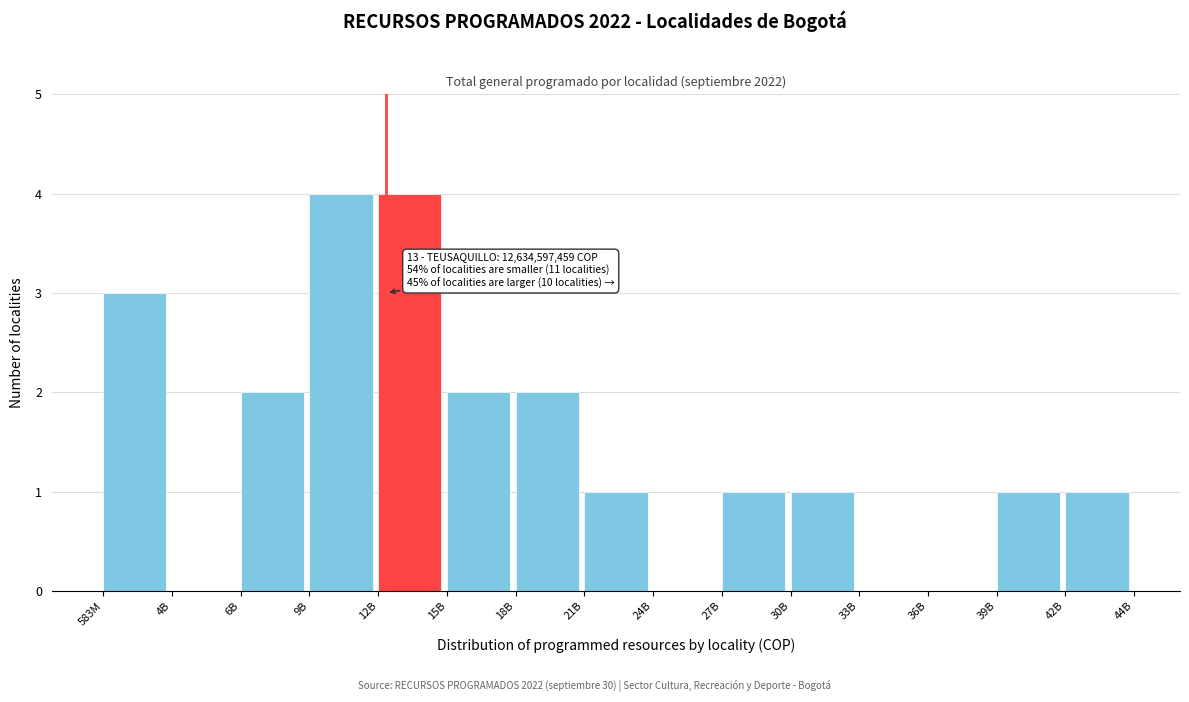

Reading left to right, what are all the values shown in this chart?

583M=3	4B=0	6B=2	9B=4	12B=4	15B=2	18B=2	21B=1	24B=0	27B=1	30B=1	33B=0	36B=0	39B=1	42B=1